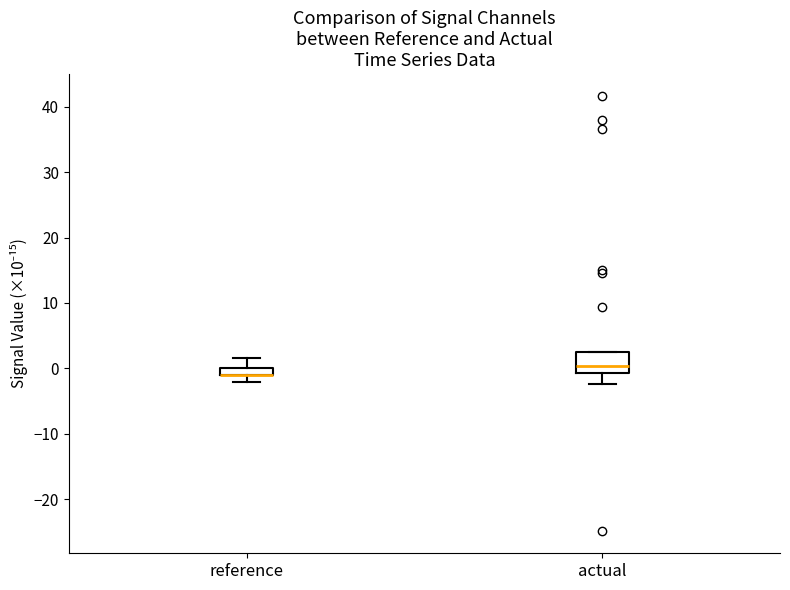

Where does the upper whisker of the box for reference end on the y-axis? The values are not printed on the chart, so give them approximately, as read against the axis.

2